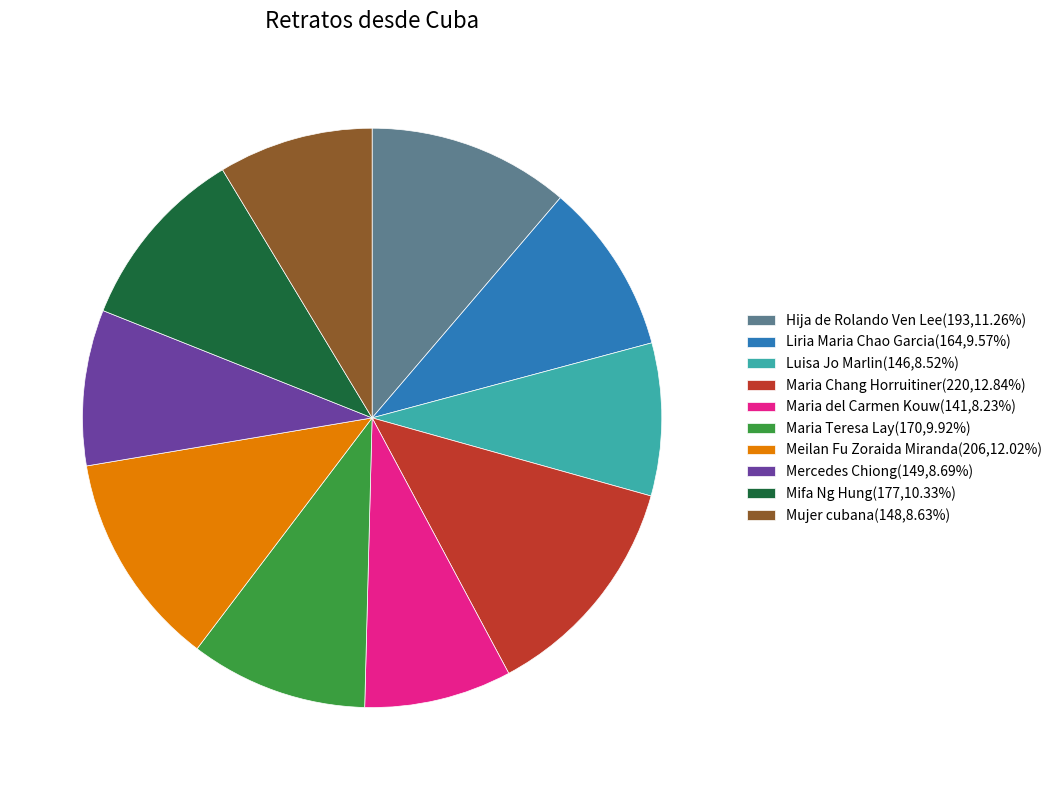

True or false: Mifa Ng Hung accounts for 10% of the total.

True